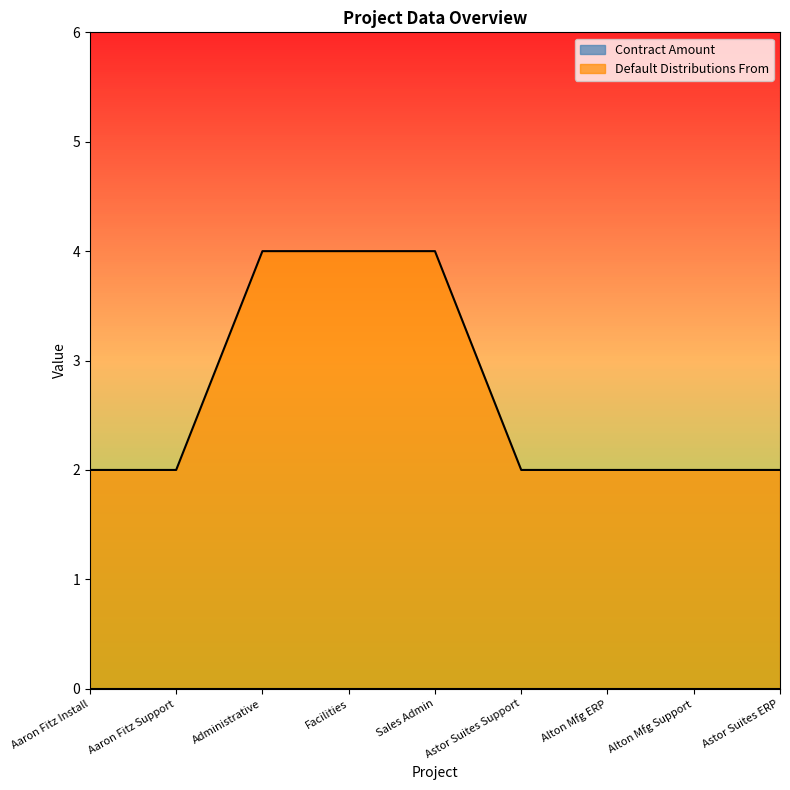

How many lines are shown in the chart?

2